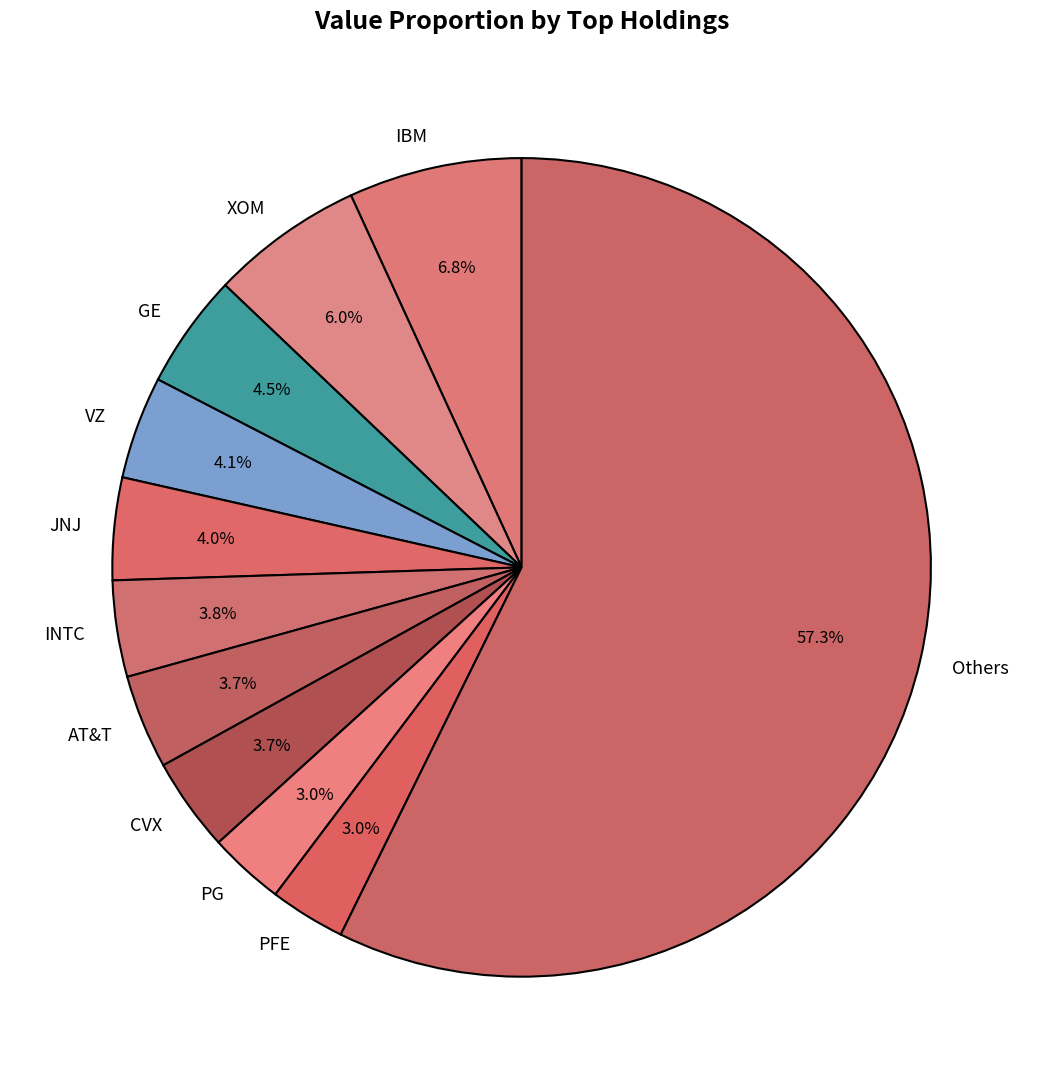

What is the total percentage of IBM and PFE?

9.8%